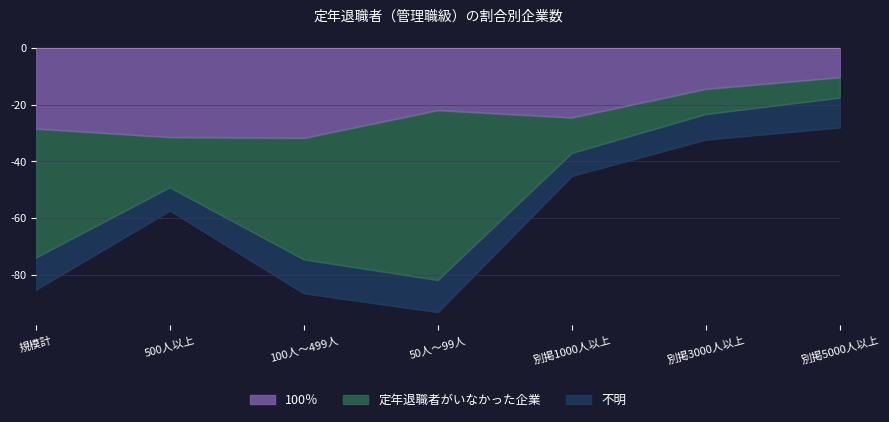

At which label does 定年退職者がいなかった企業 first exceed 17?

規模計